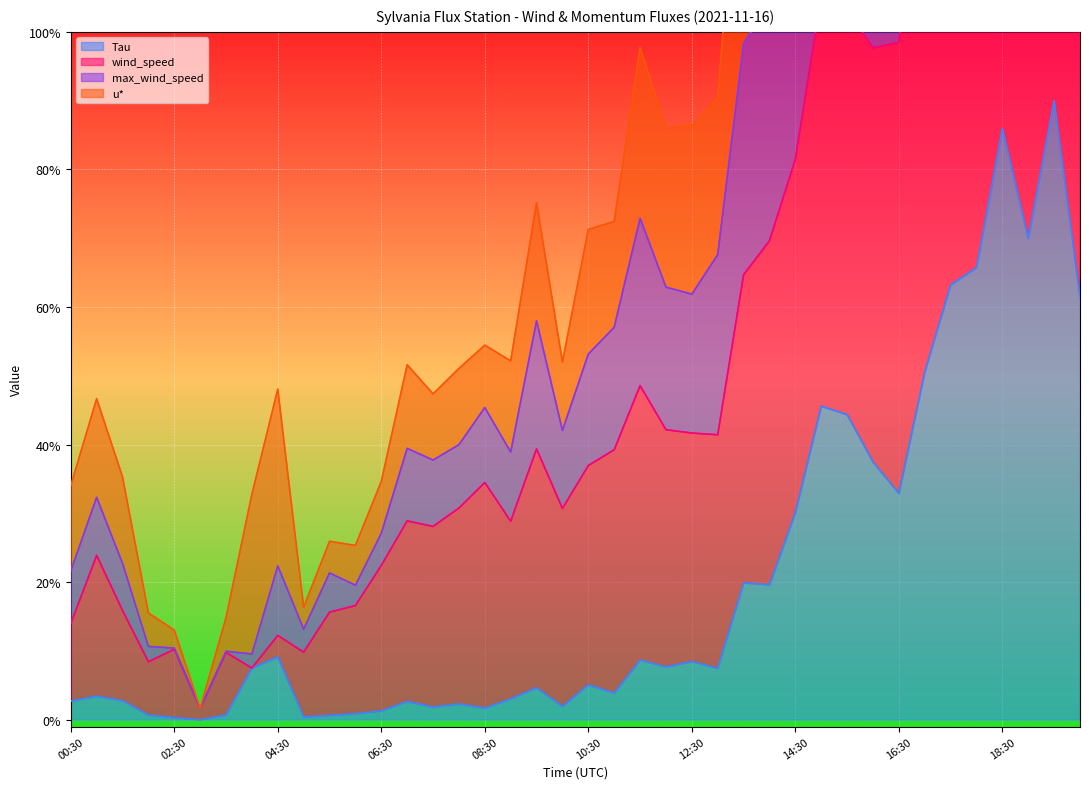

Where is the first local maximum for max_wind_speed?

01:00